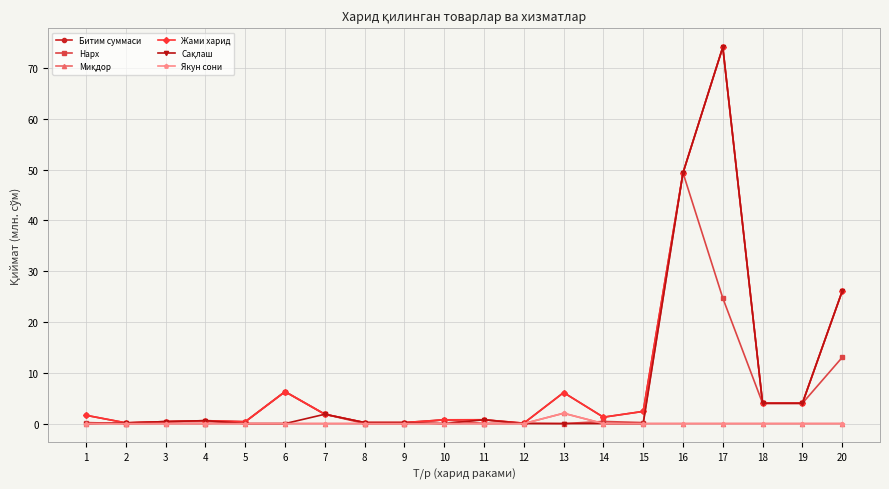

Is this an area chart (filled region under the line)?

No